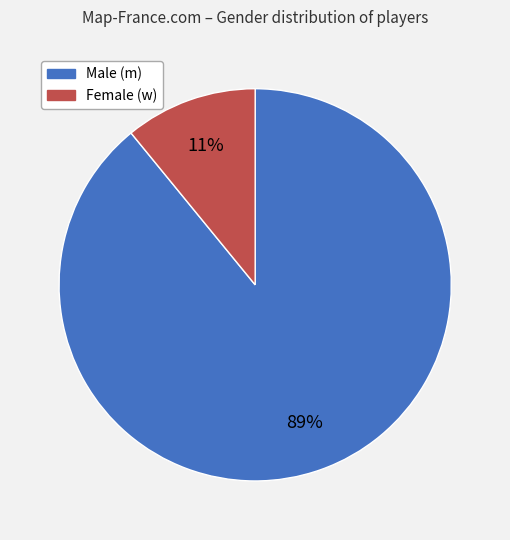

Is there any slice that represents more than half of the pie?

Yes